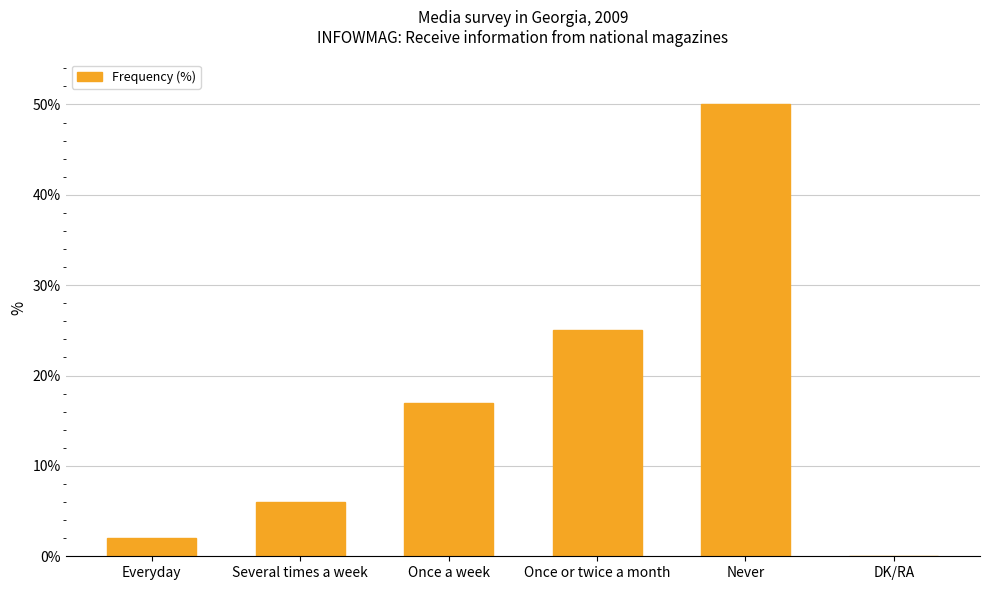

How many categories are shown in the chart?

6